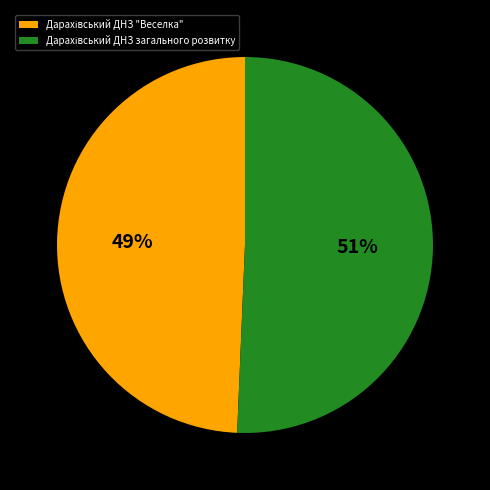

To the nearest percent, what is the average slice percentage?

50%